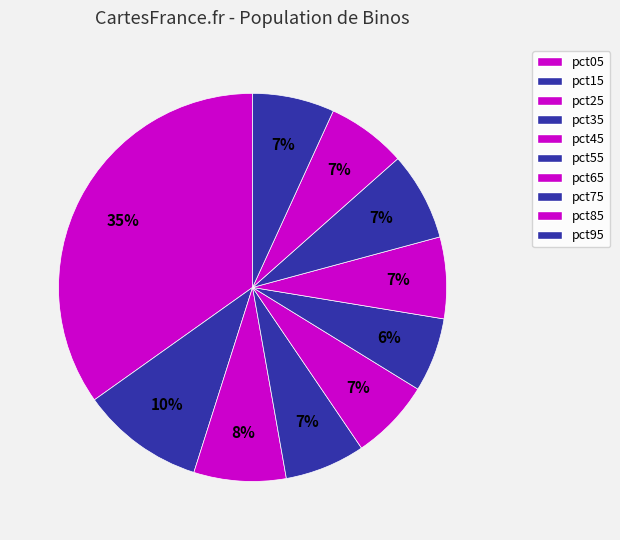

Rank the categories by value from lowest to highest.

pct55, pct85, pct35, pct45, pct65, pct95, pct75, pct25, pct15, pct05